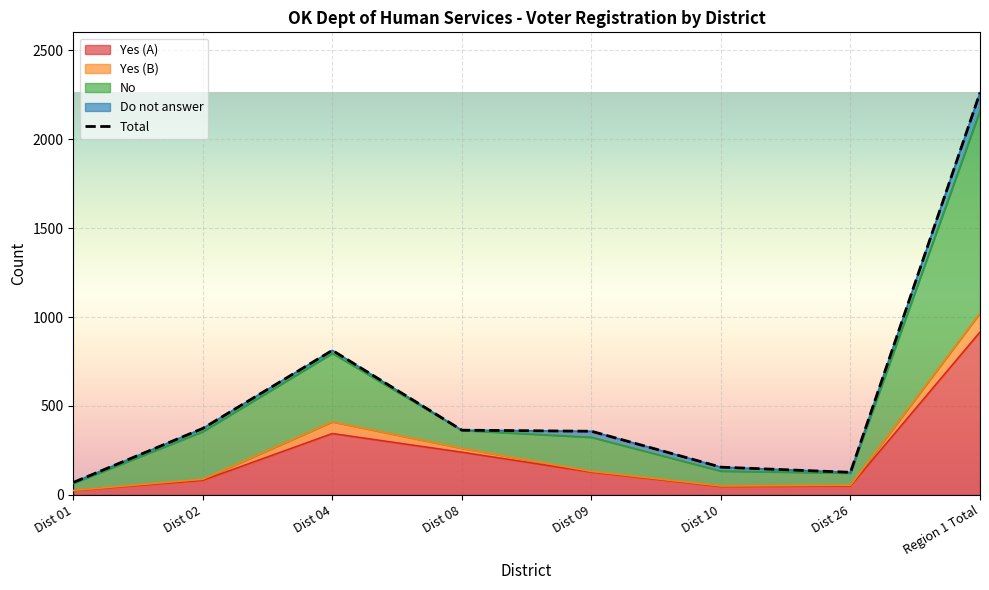

At which category does the chart reach its minimum across all series?

Dist 01